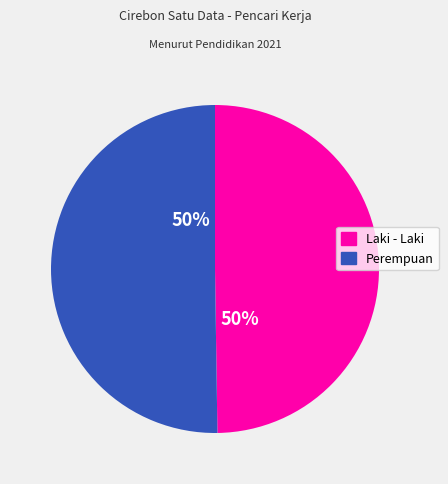

To the nearest percent, what is the average slice percentage?

50%